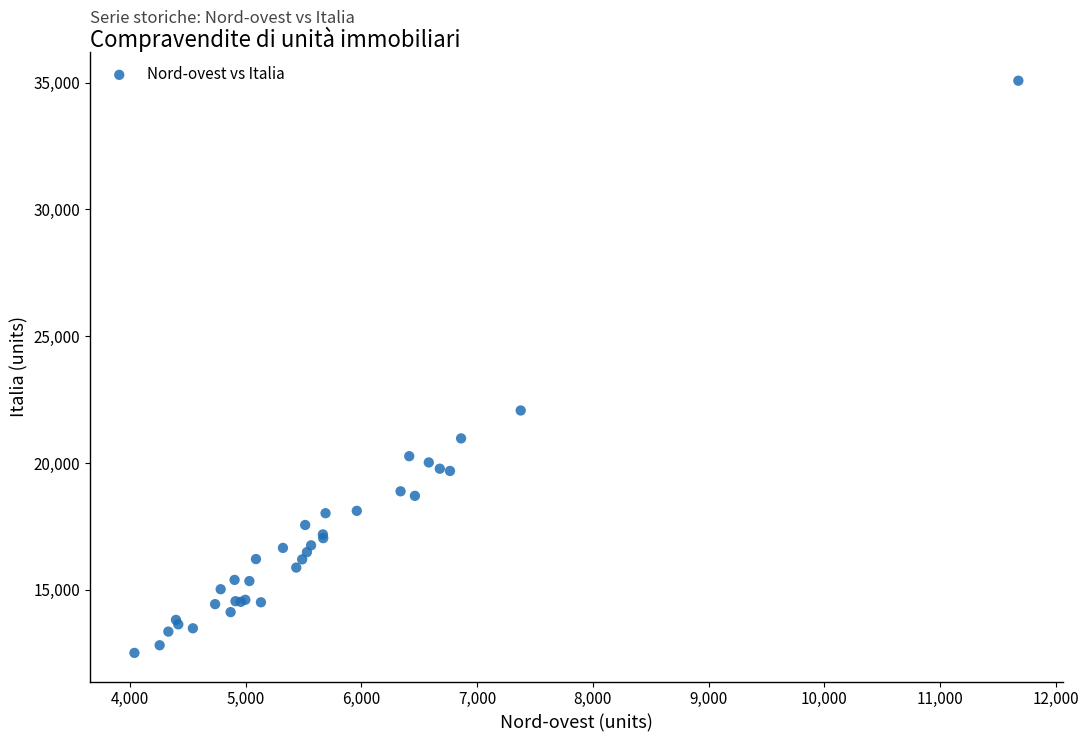

What Y value in the scatter plot is closest to 23792?

22070